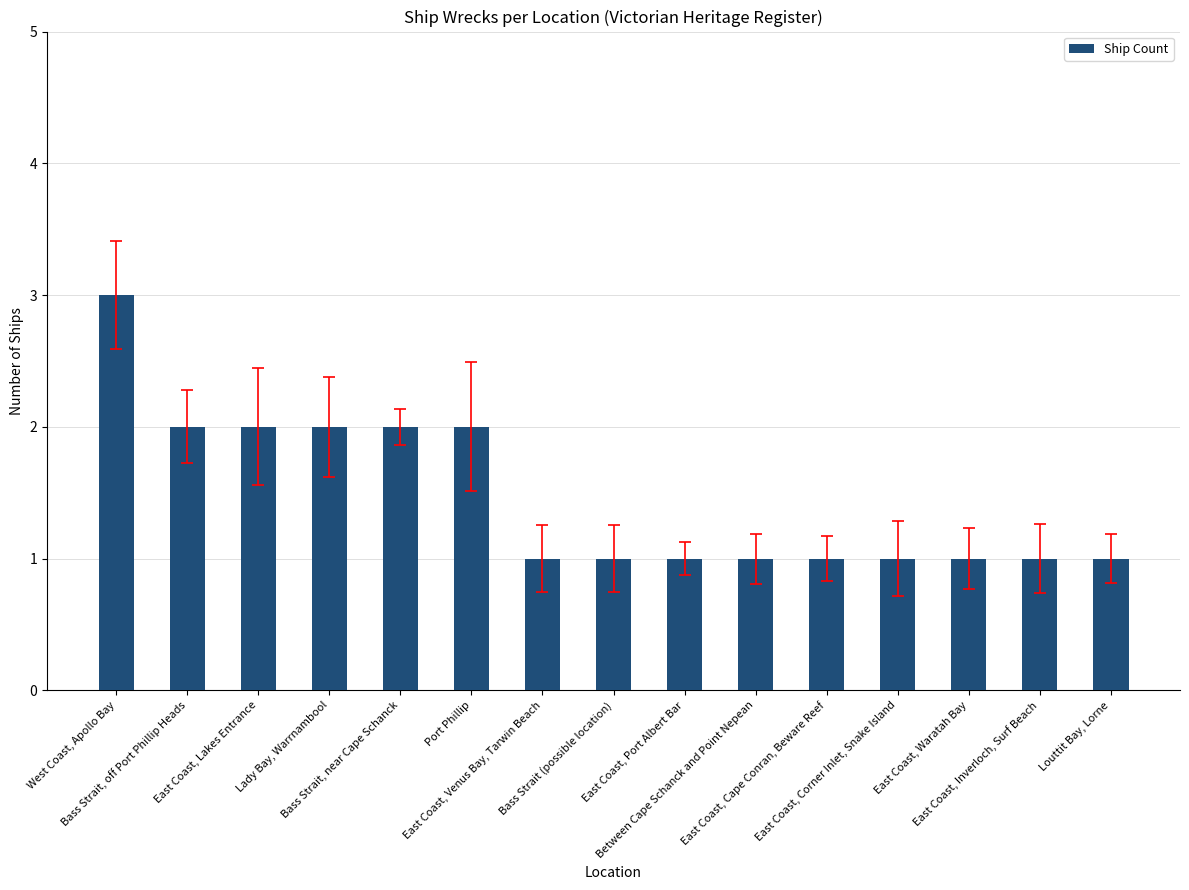

Reading right to left, what are all the values shown in this chart?

Louttit Bay, Lorne=1	East Coast, Inverloch, Surf Beach=1	East Coast, Waratah Bay=1	East Coast, Corner Inlet, Snake Island=1	East Coast, Cape Conran, Beware Reef=1	Between Cape Schanck and Point Nepean=1	East Coast, Port Albert Bar=1	Bass Strait (possible location)=1	East Coast, Venus Bay, Tarwin Beach=1	Port Phillip=2	Bass Strait, near Cape Schanck=2	Lady Bay, Warrnambool=2	East Coast, Lakes Entrance=2	Bass Strait, off Port Phillip Heads=2	West Coast, Apollo Bay=3